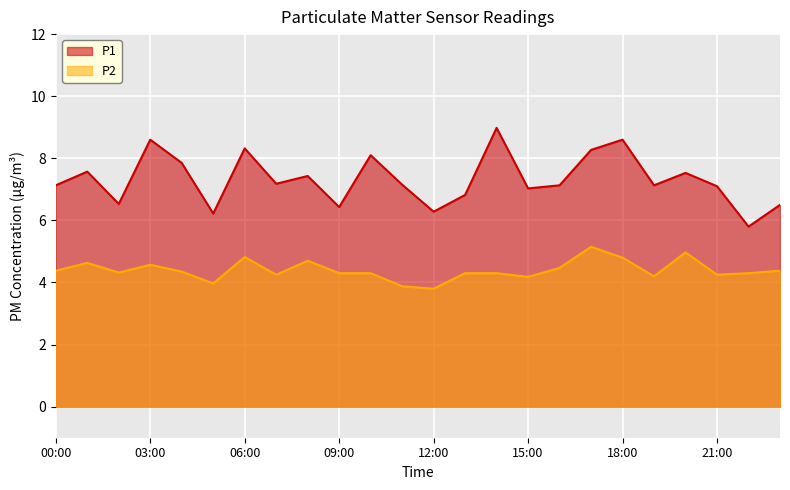

Rank the series at 08:00 from lowest to highest value.

P2, P1